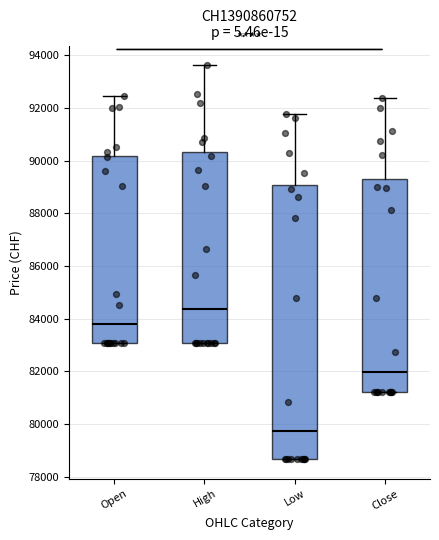

Which box is the tallest, from its lower edge to its upper edge?

Low